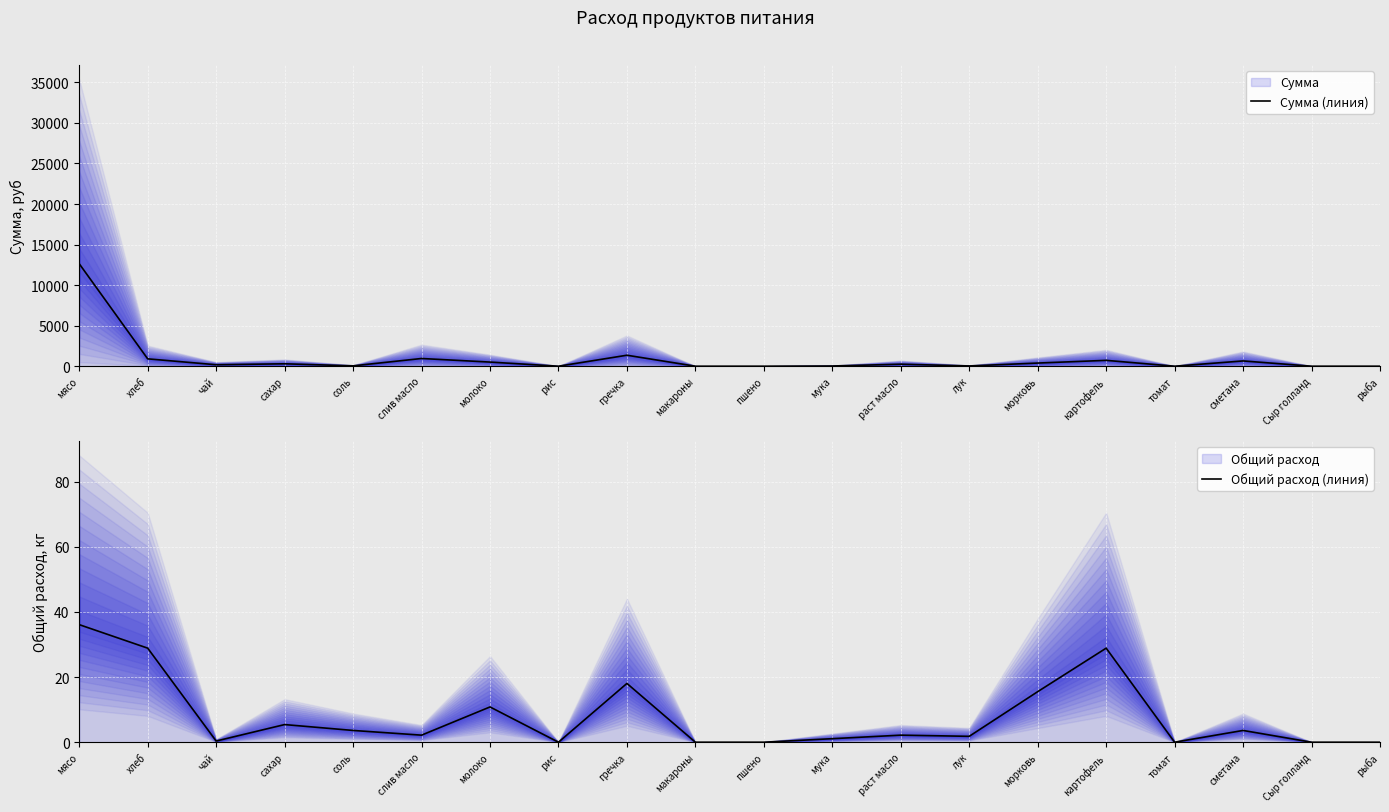

Between слив масло and пшено, which is larger?

слив масло